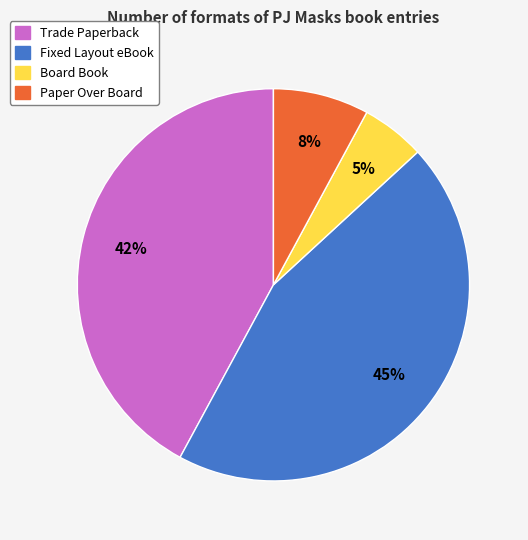

Does Paper Over Board represent more than half of the total?

No